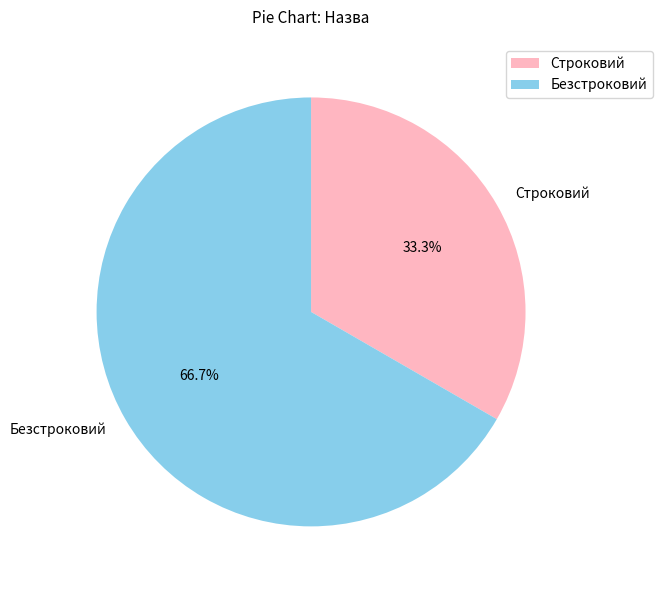

Which category has the smallest portion of the pie?

Строковий